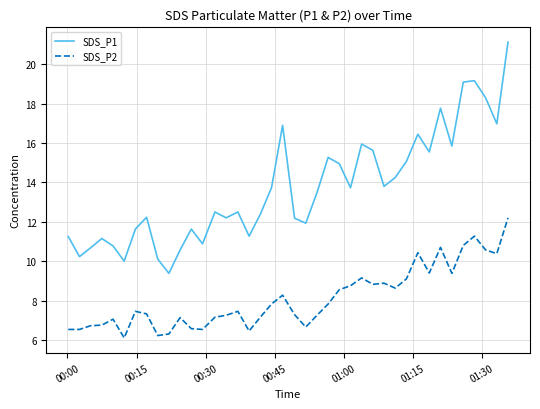

What is the minimum value for SDS_P2?

6.1